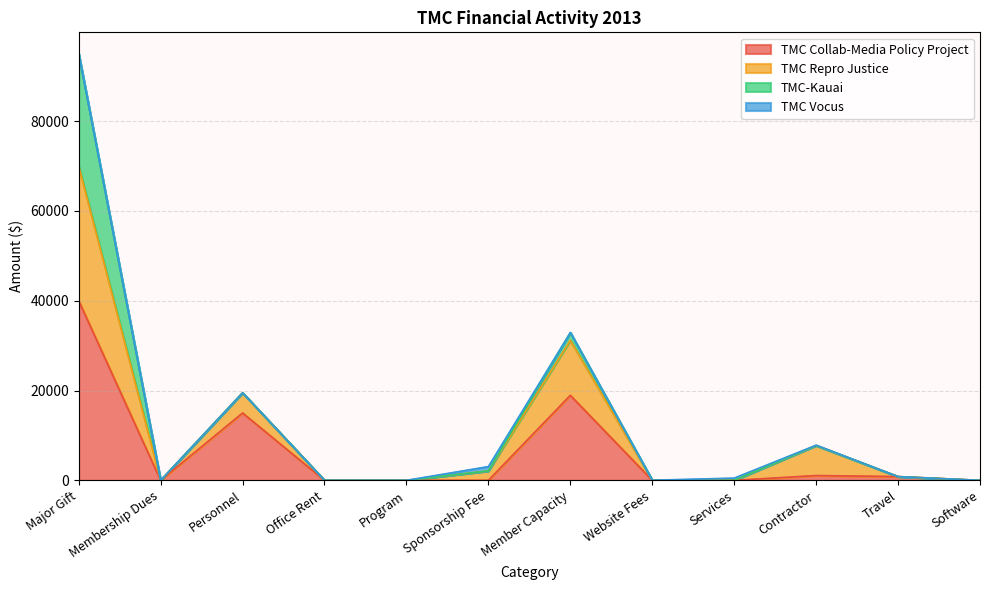

What is the label of the 9th point from the right?

Office Rent